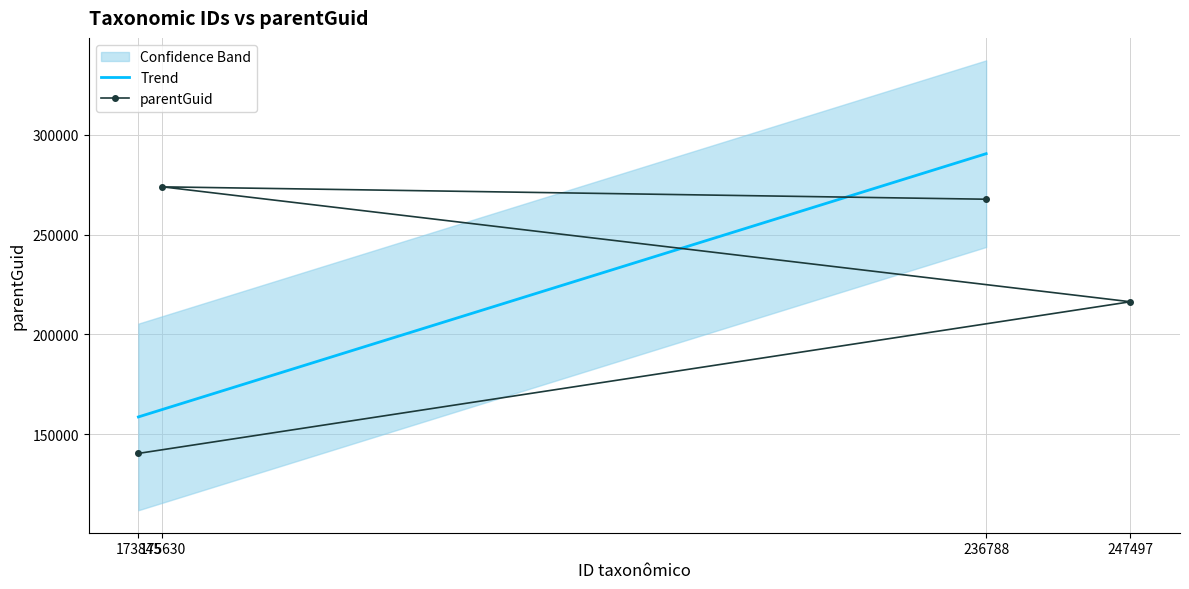

What is the sum of the values at 247497 and 173845?

356765